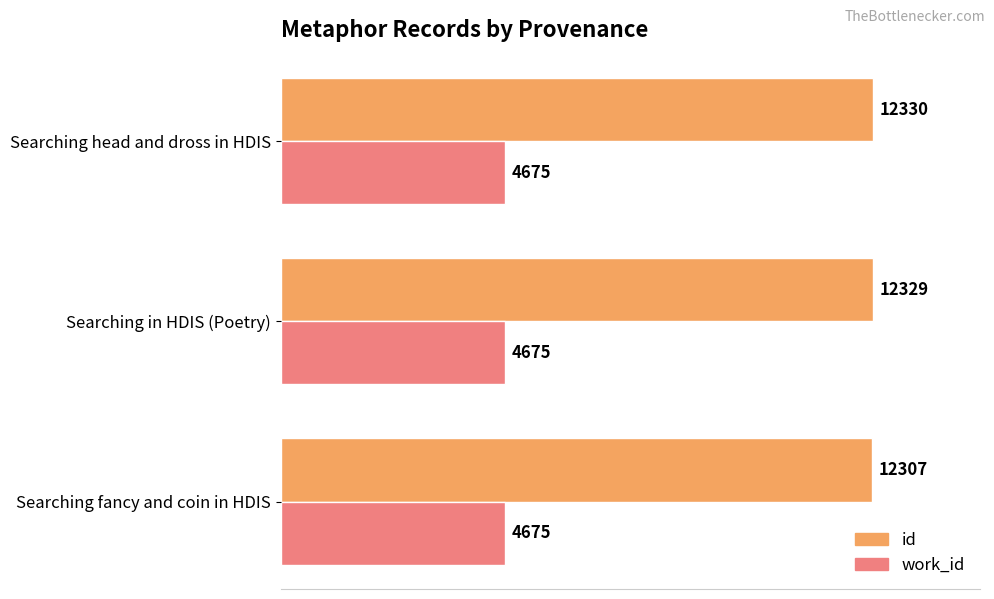

Between Searching fancy and coin in HDIS and Searching in HDIS (Poetry), which series saw the biggest shift?

id